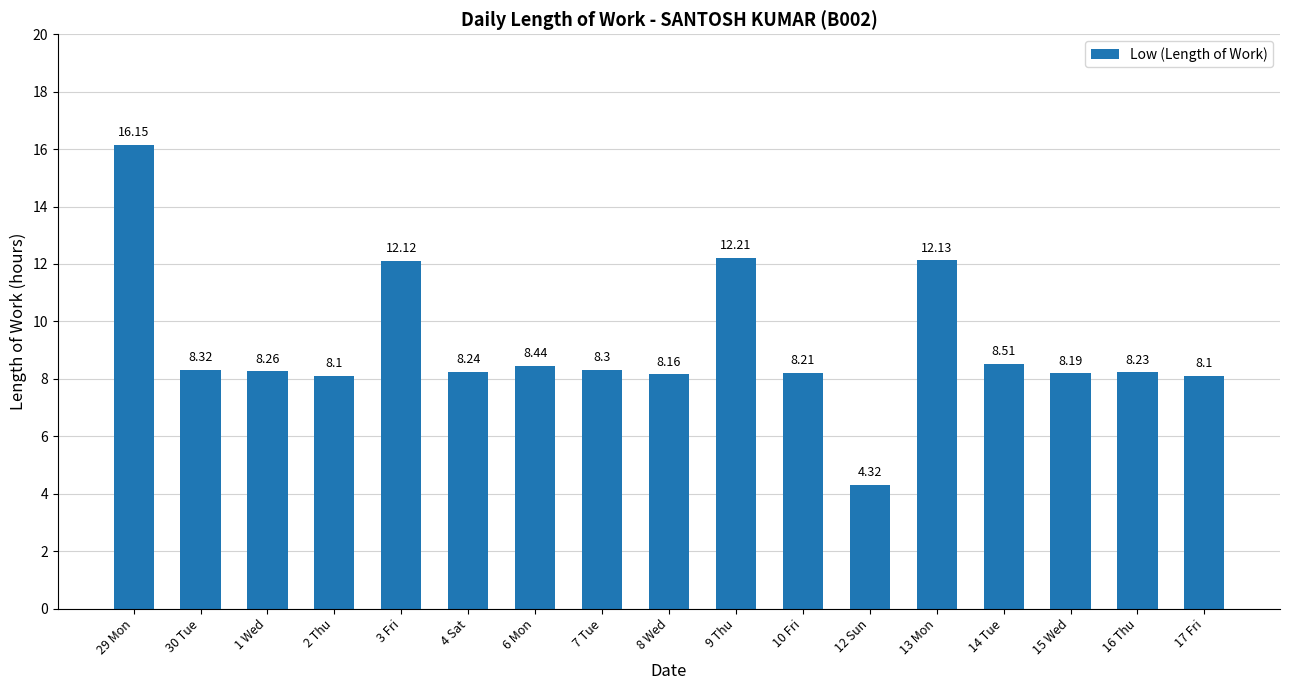

What is the ratio of the value at 14 Tue to the value at 15 Wed?

1.0